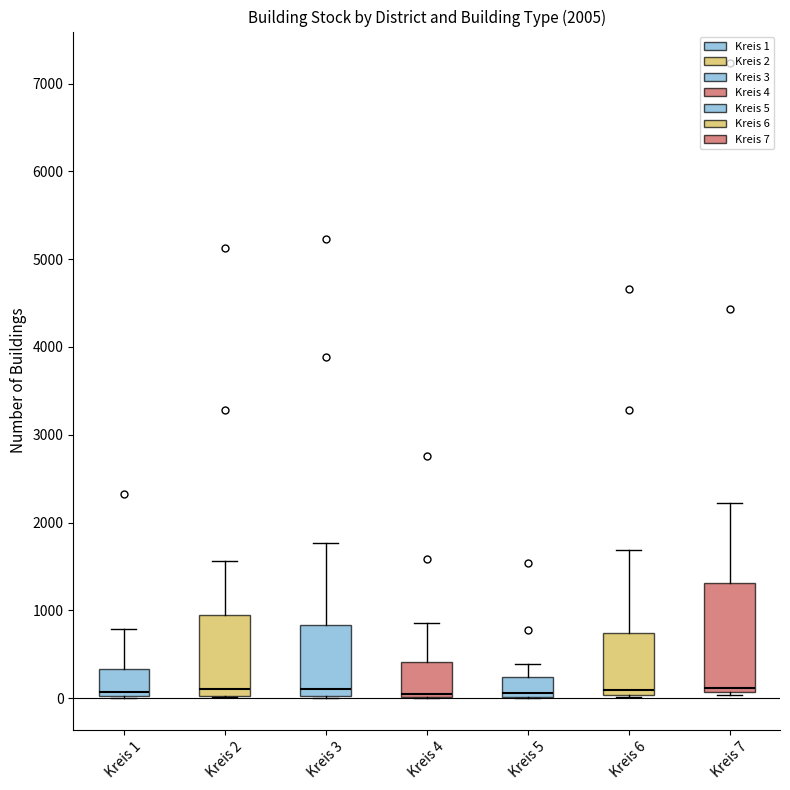

Where does the median line of the box for Kreis 2 sit on the y-axis? The values are not printed on the chart, so give them approximately, as read against the axis.

100